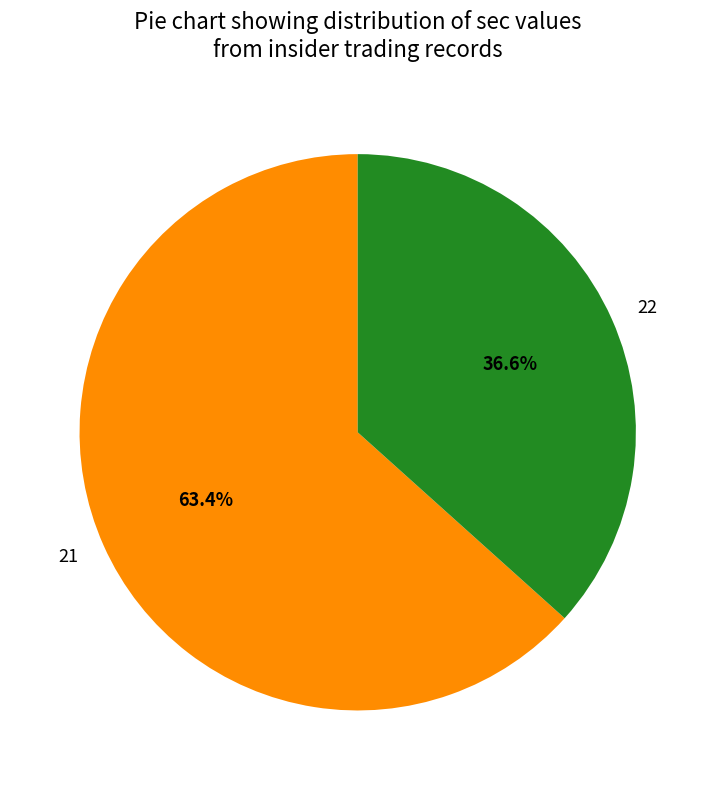

To the nearest percent, what percentage of the pie is 22?

37%